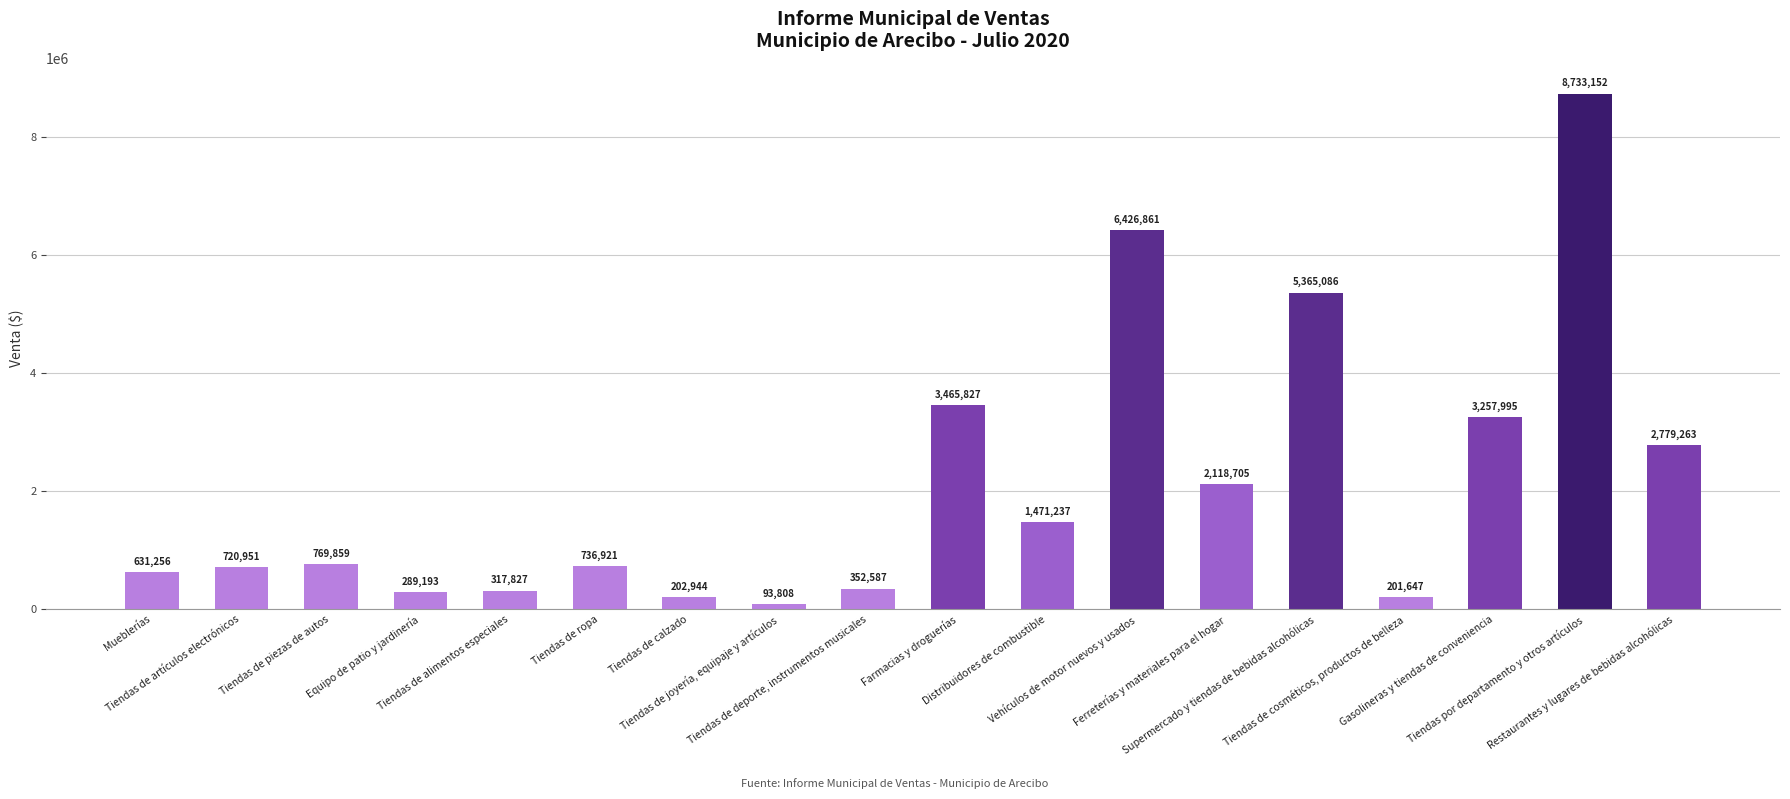

What is the average value?

2107506.7